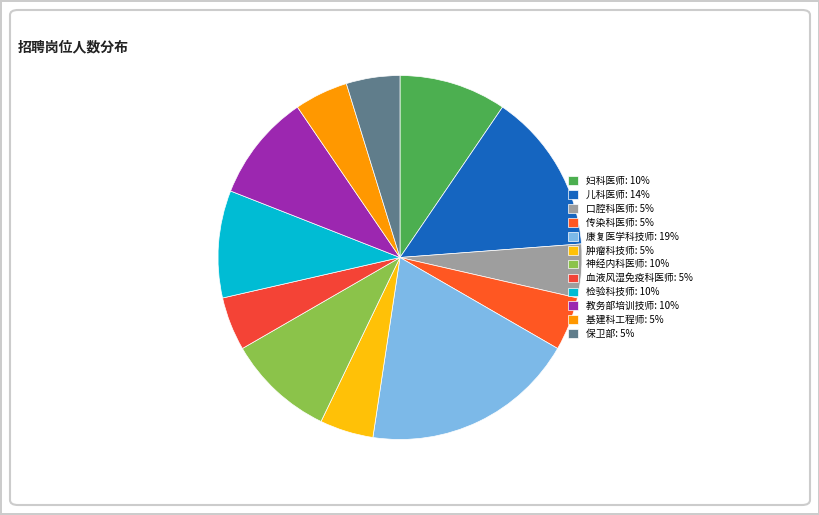

How much of the chart is everything except 儿科医师?

85.7%